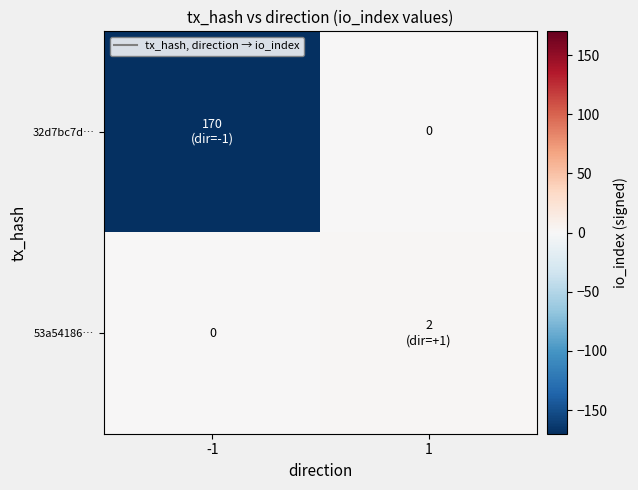

At how many categories does at least one series exceed -149?

2